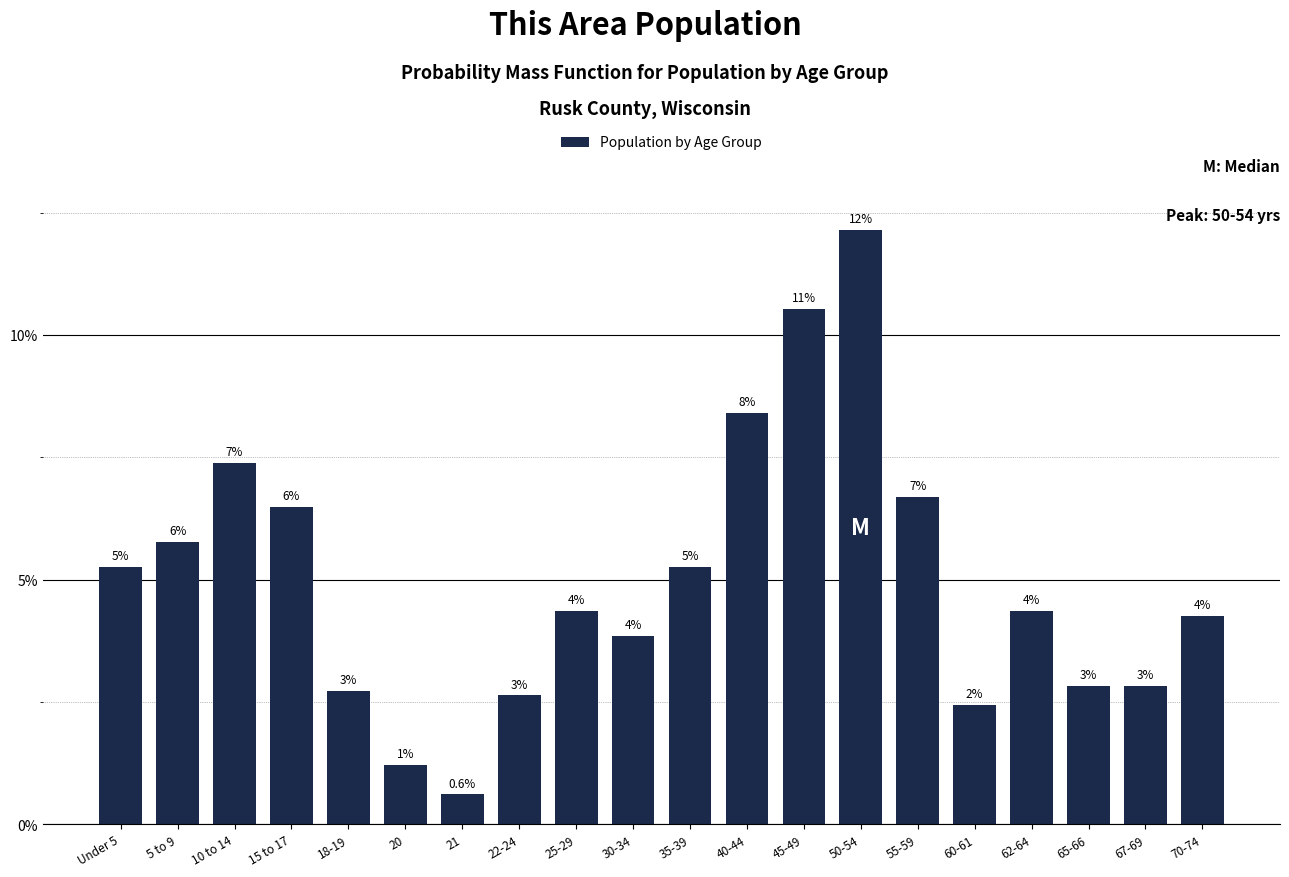

Does the chart contain any negative values?

No